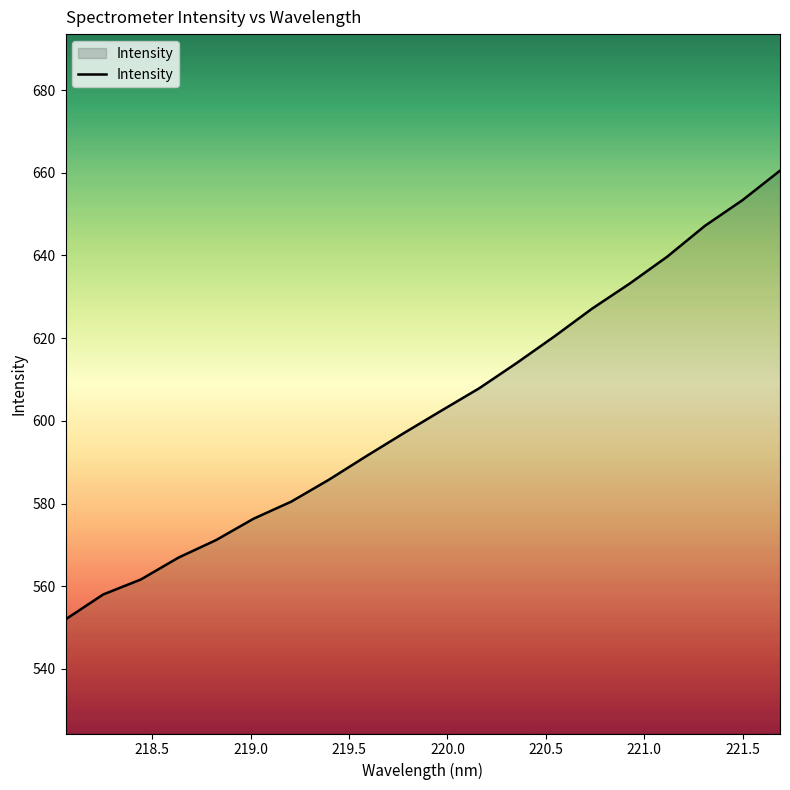

What is the greatest value displayed?

660.5